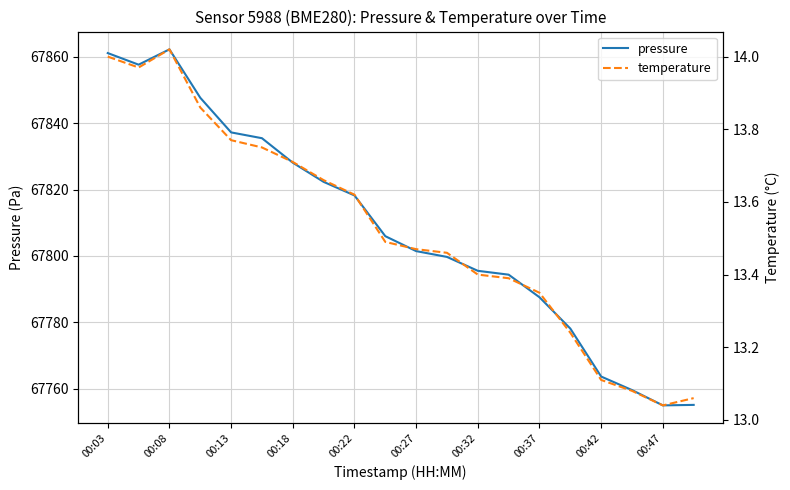

What is the minimum value for pressure?

67754.9